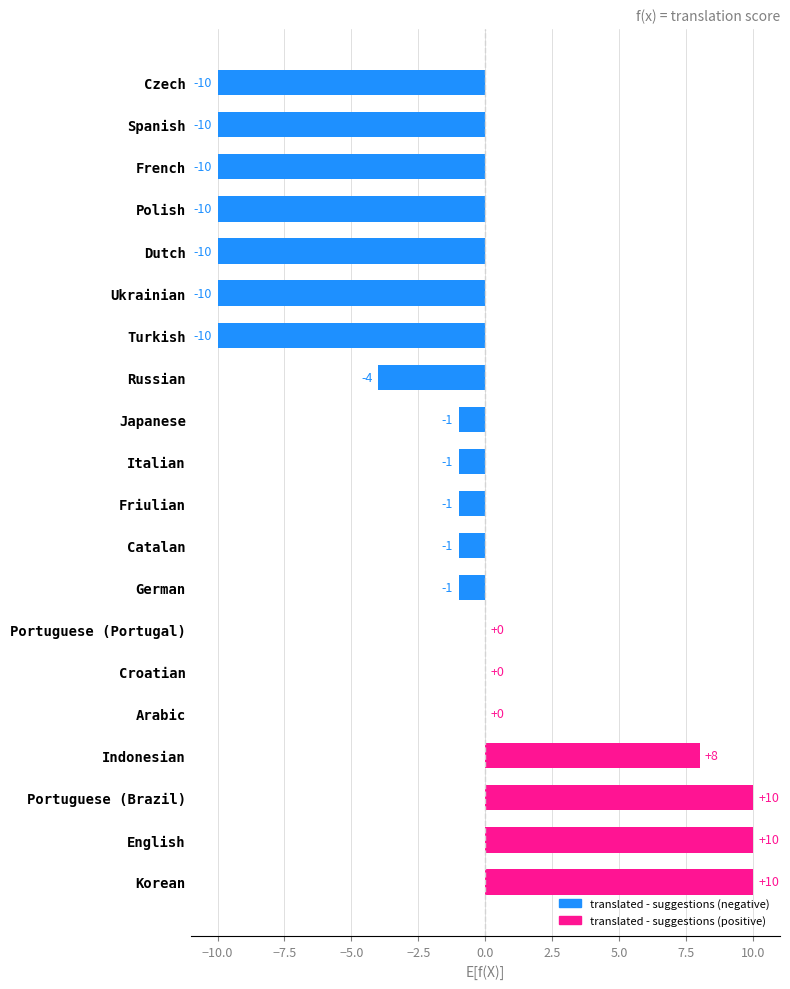

What is the maximum value shown in the chart?

10